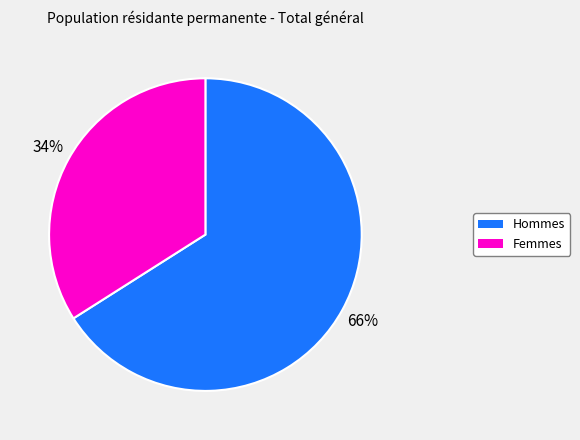

Is it true that Hommes is 66% of the pie?

True